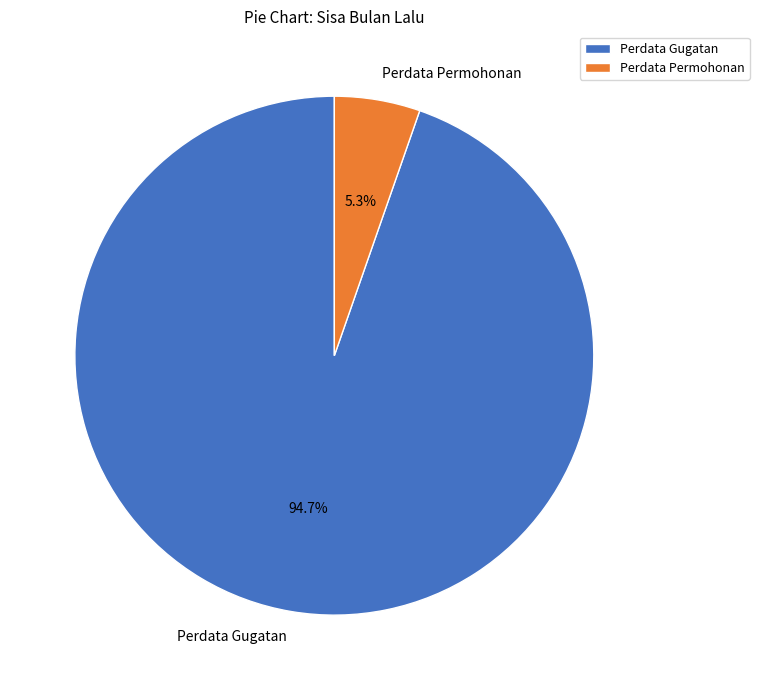

To the nearest percent, what is the difference between the largest and smallest slice percentages?

89%